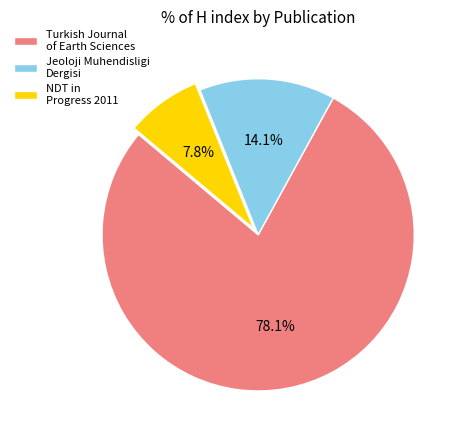

To the nearest percent, what is the combined percentage of NDT in Progress 2011 and Jeoloji Muhendisligi Dergisi?

22%